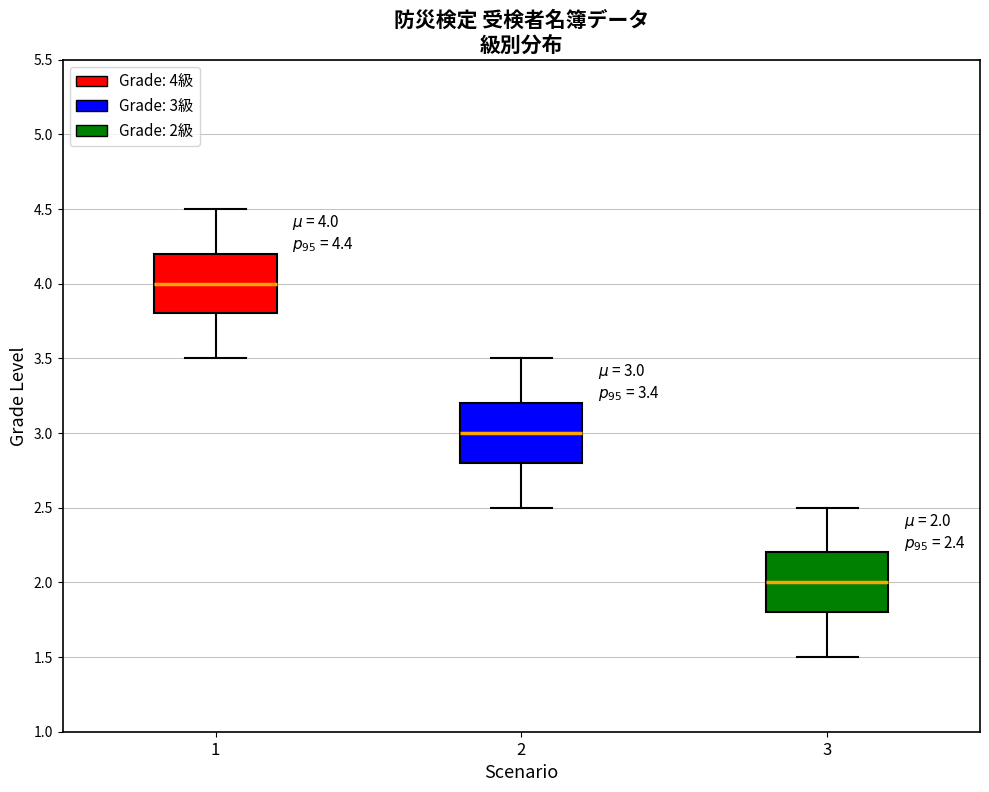

Which box has the highest median line?

1